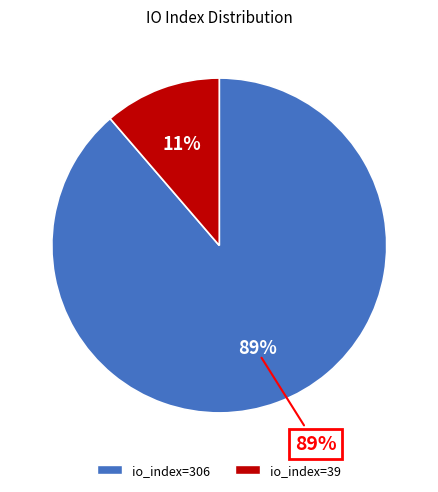

Is it true that io_index=39 is 1% of the pie?

False